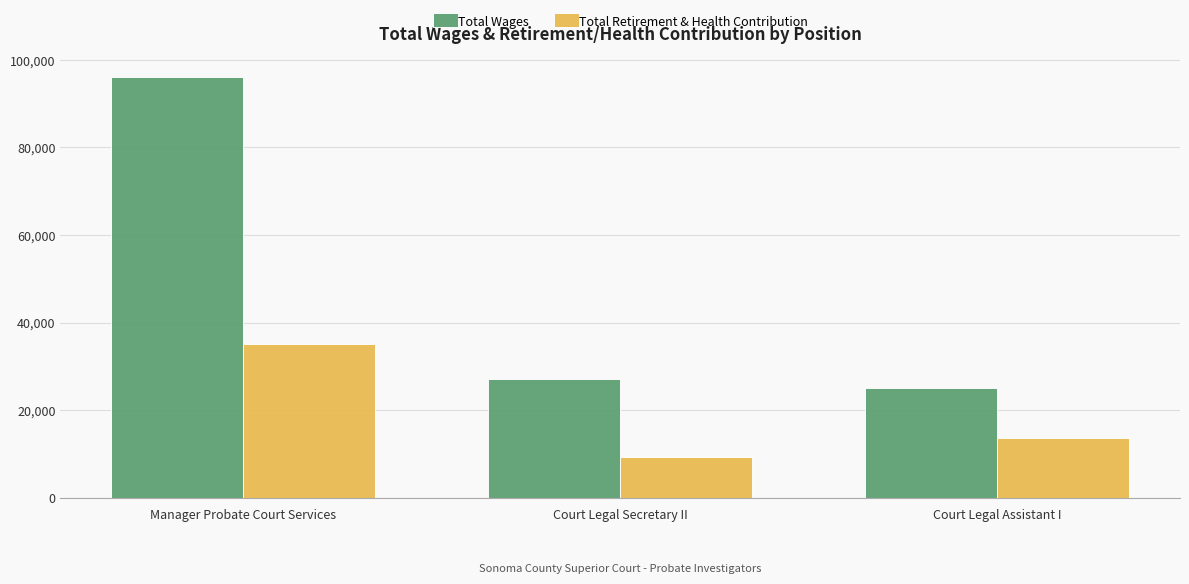

What is the difference between the second highest and minimum values in the Total Retirement & Health Contribution series?

4335